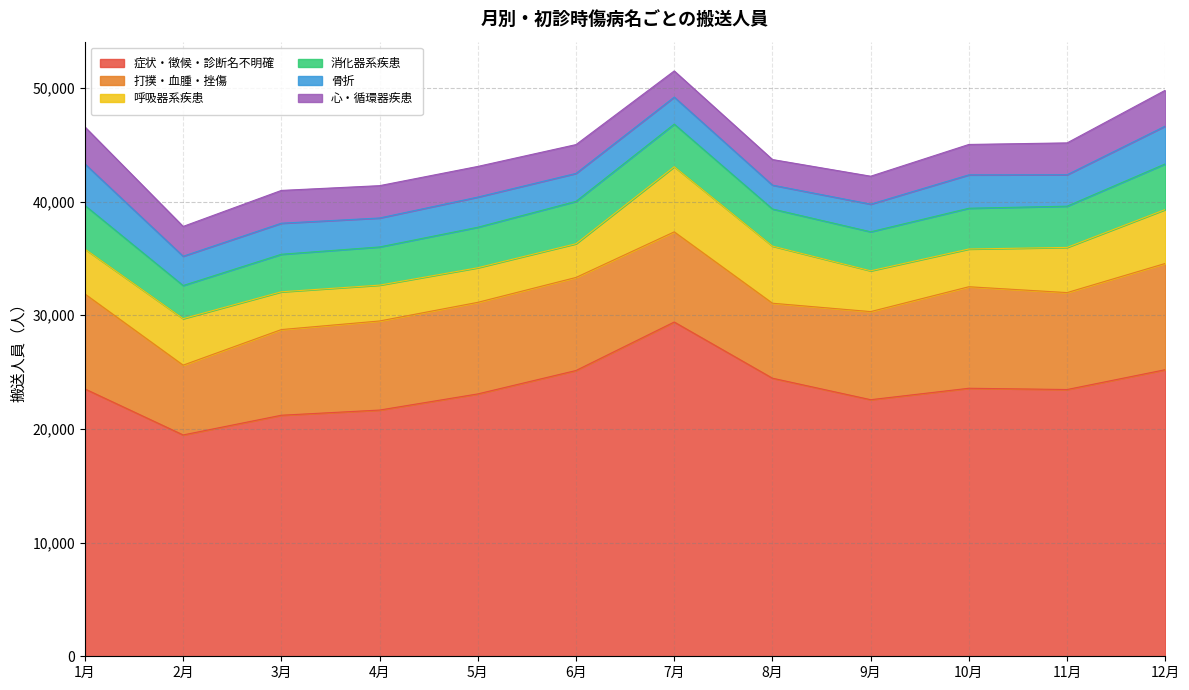

What is the difference between the maximum and second lowest values in the 消化器系疾患 series?

749